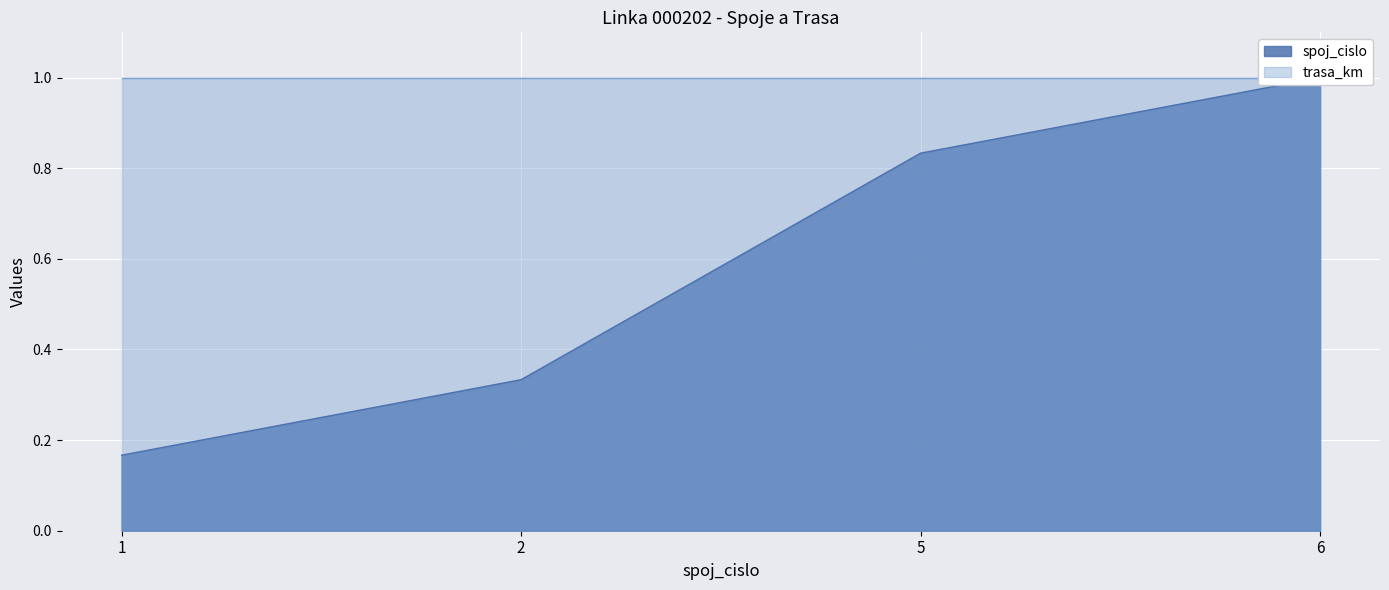

The chart shows a value of 1.0 at 6. True or false?

True